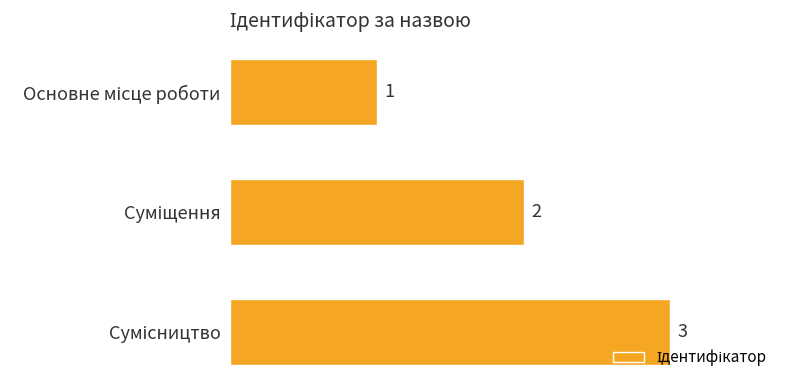

How many series are shown in this chart?

1